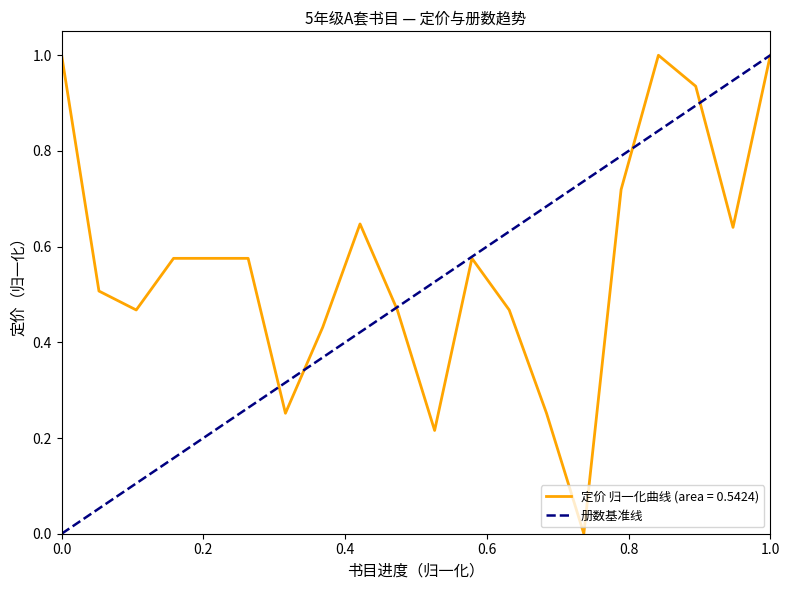

What is the maximum value for 定价 归一化曲线 (area = 0.5424)?

1.0